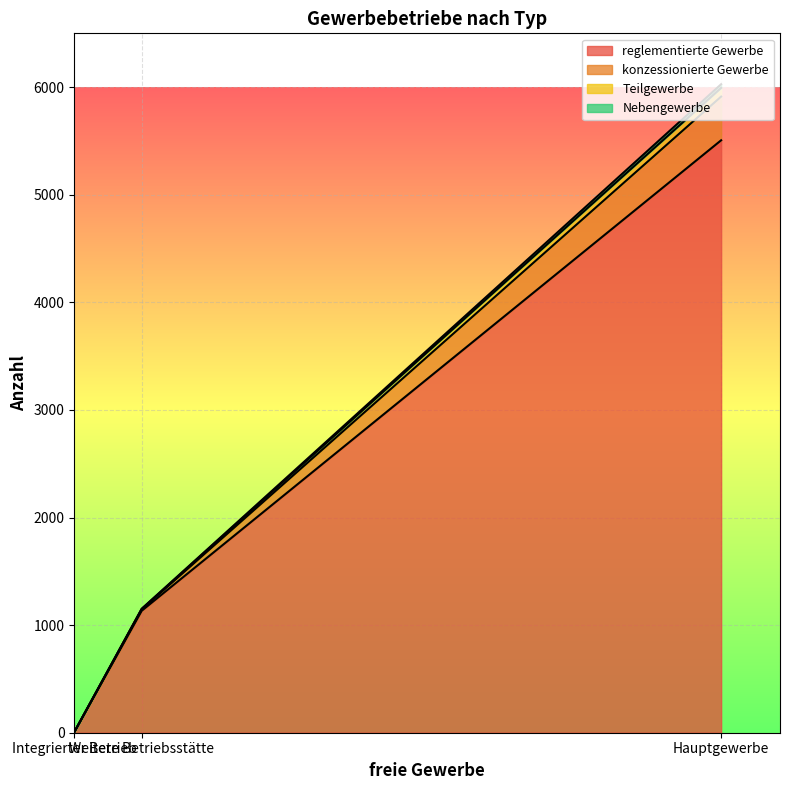

Does the chart display data point markers on the line(s)?

No